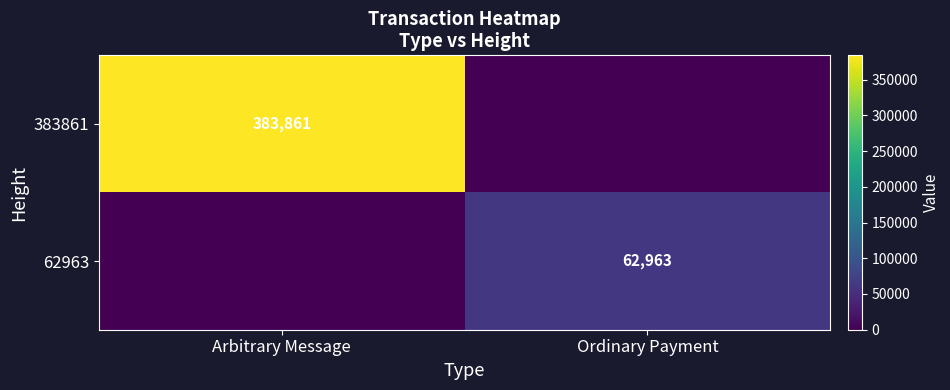

True or false: 383861 has a value of 383861 at Arbitrary Message.

True